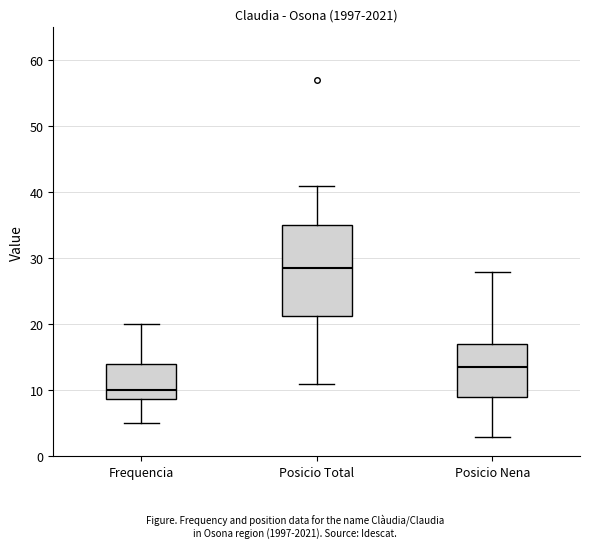

Where is the lower edge of the box for Posicio Nena on the y-axis? The values are not printed on the chart, so give them approximately, as read against the axis.

9